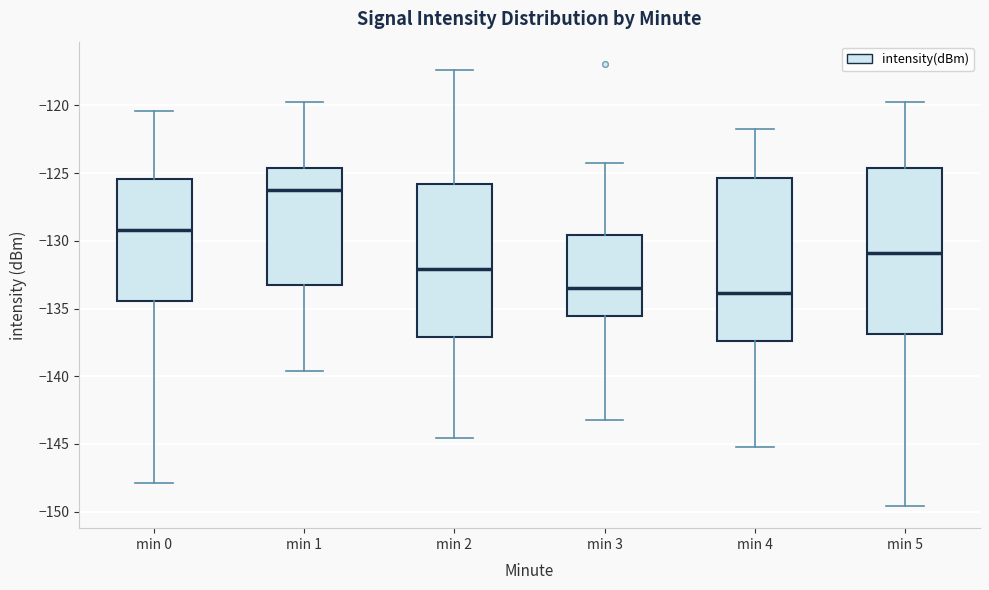

Reading left to right, transcribe this box plot: for each box, give where its median line is, the range the box spans, and where its two whiskers end, as read against the y-axis. The values are not printed on the chart, so give them approximately, as read against the axis.

min 0: median -129.0, box -134.5 to -125.5, whiskers -148.0 to -120.5
min 1: median -126.0, box -133.0 to -124.5, whiskers -139.5 to -120.0
min 2: median -132.0, box -137.0 to -126.0, whiskers -144.5 to -117.5
min 3: median -133.5, box -135.5 to -129.5, whiskers -143.0 to -124.5
min 4: median -134.0, box -137.5 to -125.5, whiskers -145.0 to -122.0
min 5: median -131.0, box -137.0 to -124.5, whiskers -149.5 to -120.0